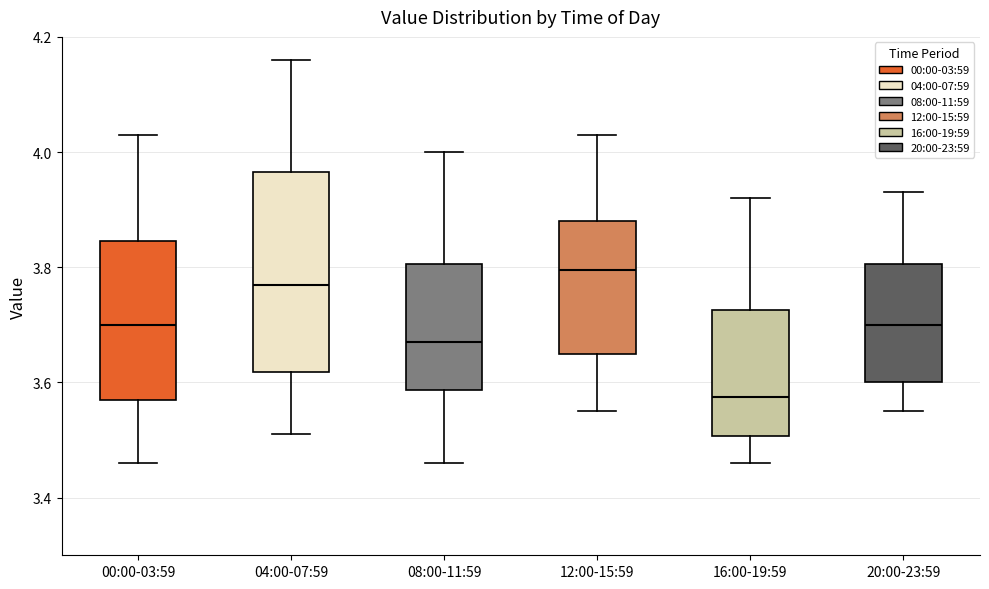

Where does the lower whisker of the box for 16:00-19:59 end on the y-axis? The values are not printed on the chart, so give them approximately, as read against the axis.

3.46